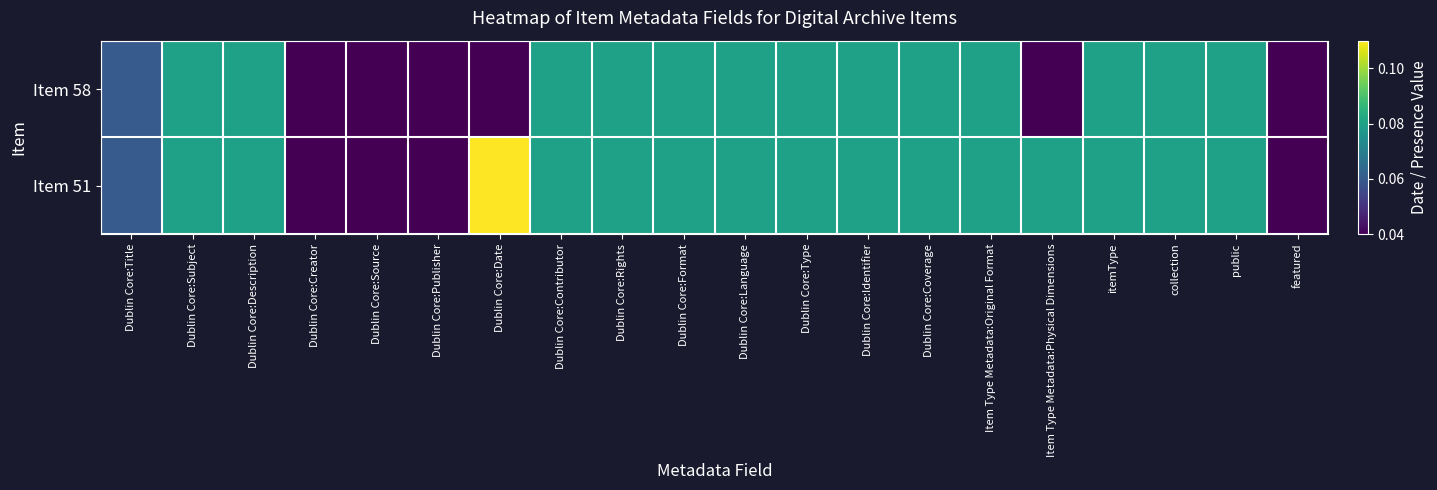

Which has a higher value, collection or Dublin Core:Coverage?

collection